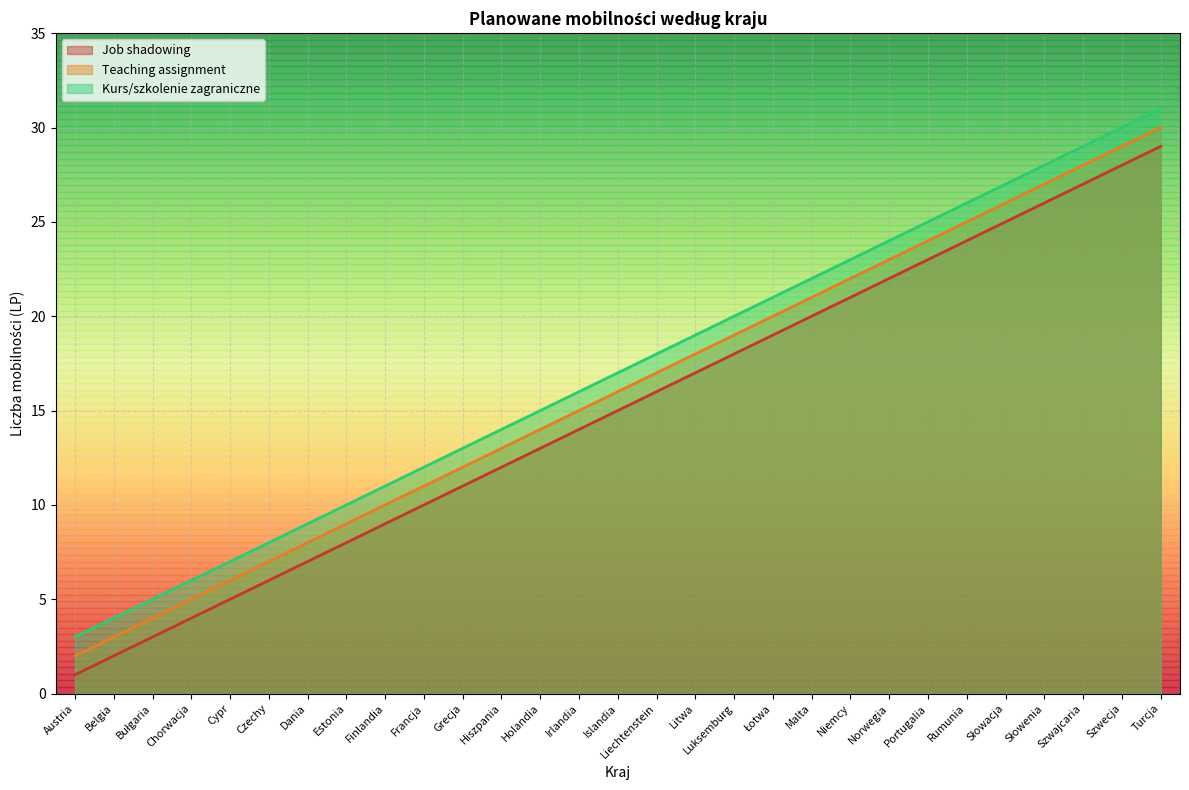

List the series in order of their overall mean, lowest first.

Job shadowing, Teaching assignment, Kurs/szkolenie zagraniczne